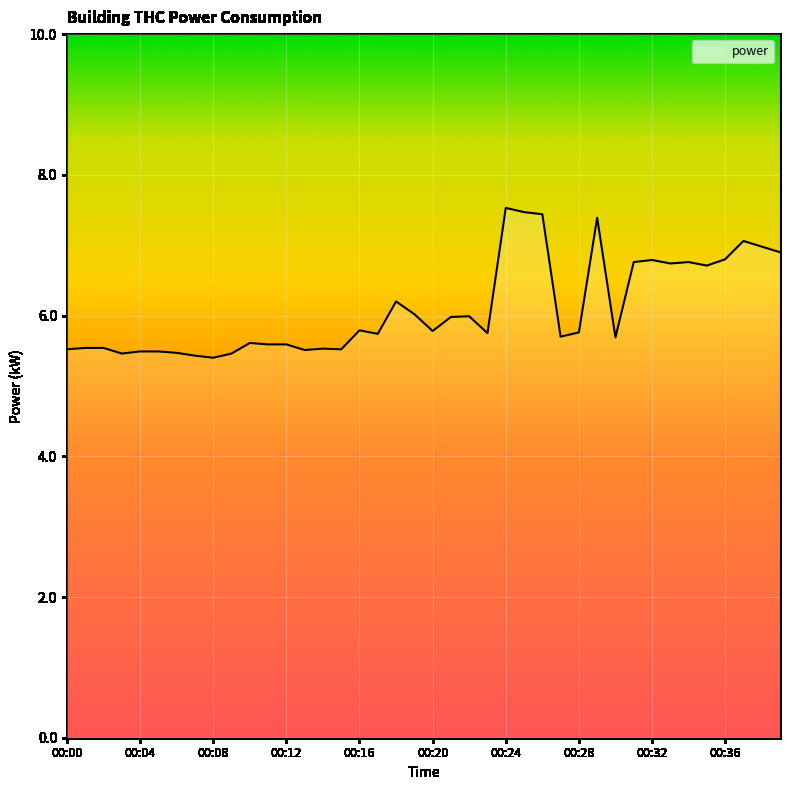

How many lines are shown in the chart?

1